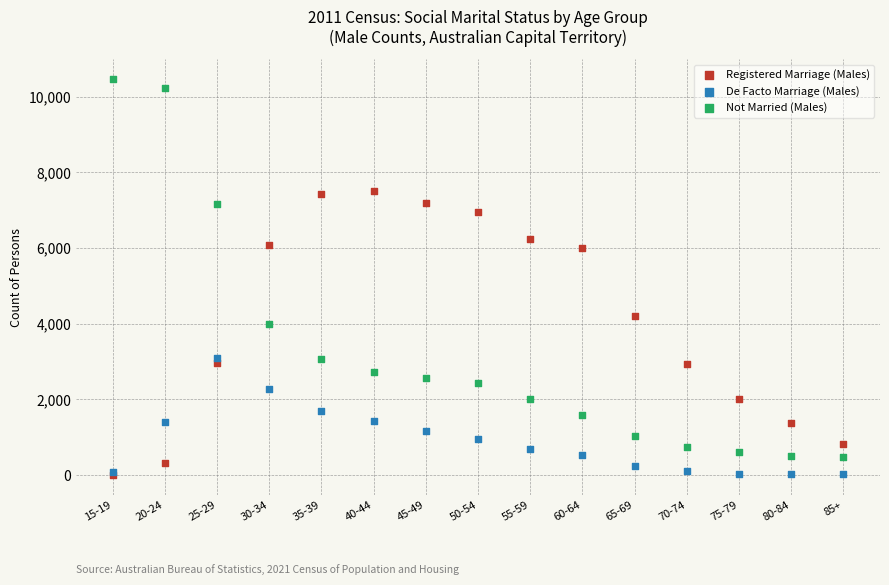

What are all the series names shown in the legend?

Registered Marriage (Males), De Facto Marriage (Males), Not Married (Males)